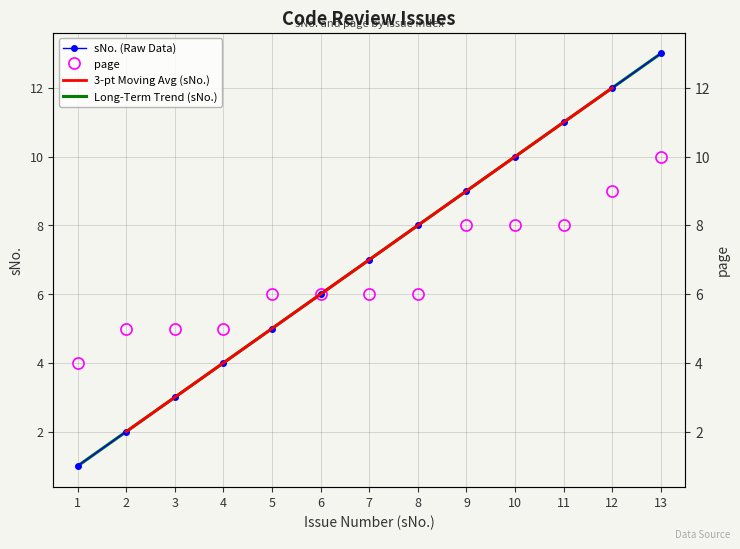

What is the average value of the page series?

7